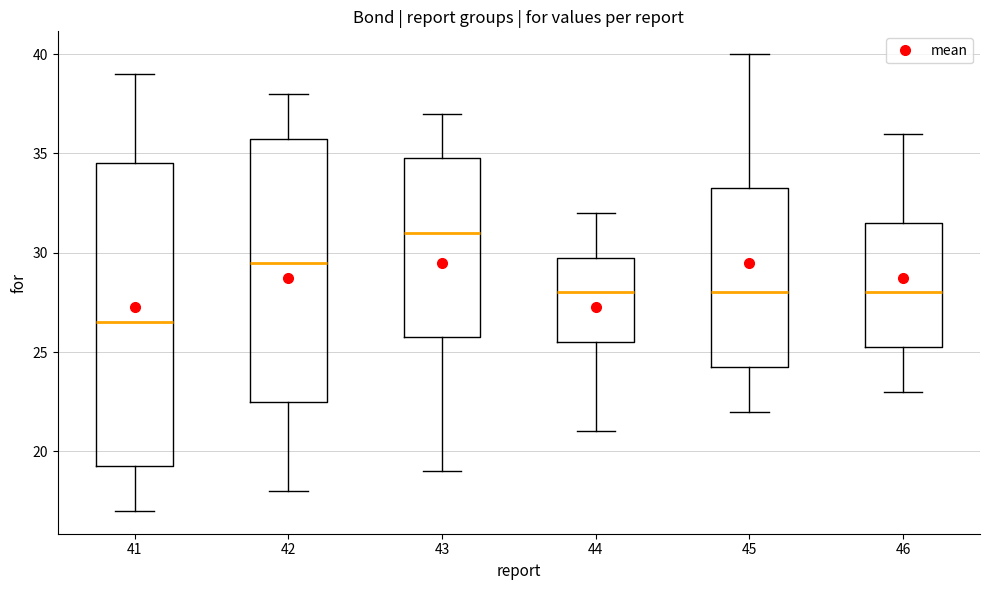

Reading left to right, transcribe this box plot: for each box, give where its median line is, the range the box spans, and where its two whiskers end, as read against the y-axis. The values are not printed on the chart, so give them approximately, as read against the axis.

41: median 26.5, box 19.5 to 34.5, whiskers 17.0 to 39.0
42: median 29.5, box 22.5 to 36.0, whiskers 18.0 to 38.0
43: median 31.0, box 26.0 to 35.0, whiskers 19.0 to 37.0
44: median 28.0, box 25.5 to 30.0, whiskers 21.0 to 32.0
45: median 28.0, box 24.5 to 33.5, whiskers 22.0 to 40.0
46: median 28.0, box 25.5 to 31.5, whiskers 23.0 to 36.0